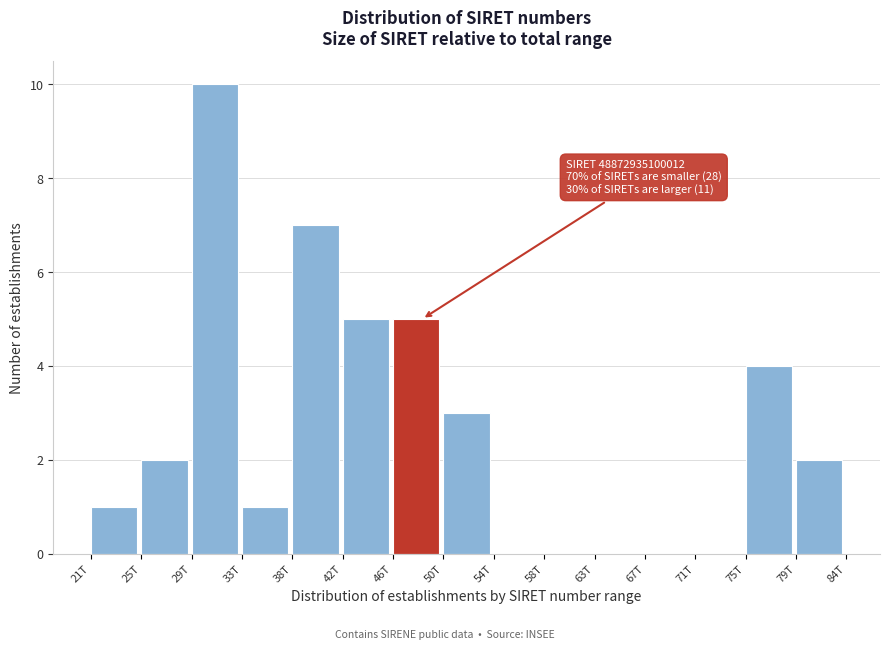

Reading right to left, list all the values displayed in this chart.

79T=2	75T=4	71T=0	67T=0	63T=0	58T=0	54T=0	50T=3	46T=5	42T=5	38T=7	33T=1	29T=10	25T=2	21T=1